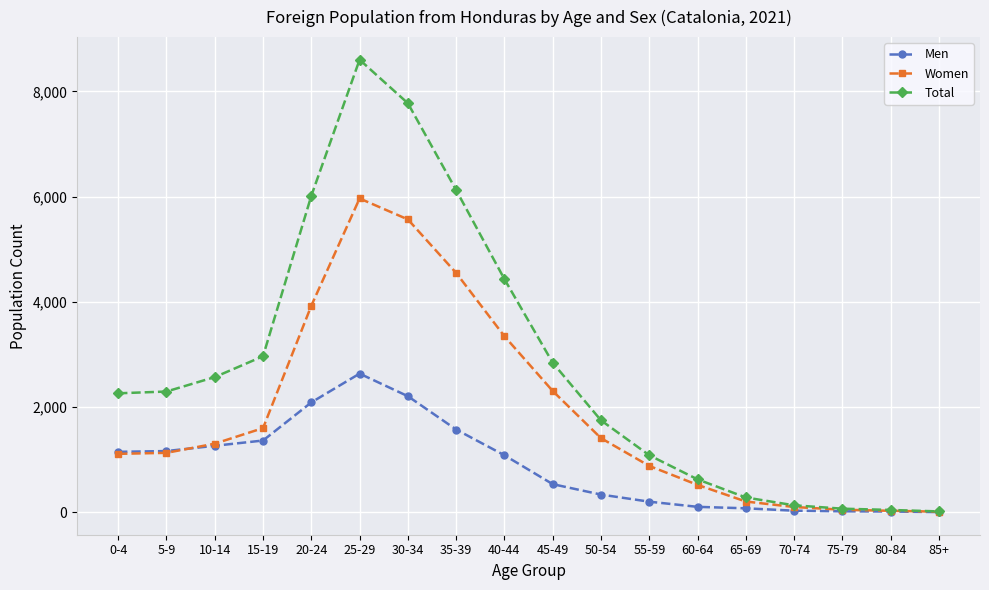

The value of Total at 35-39 is 6123. True or false?

True